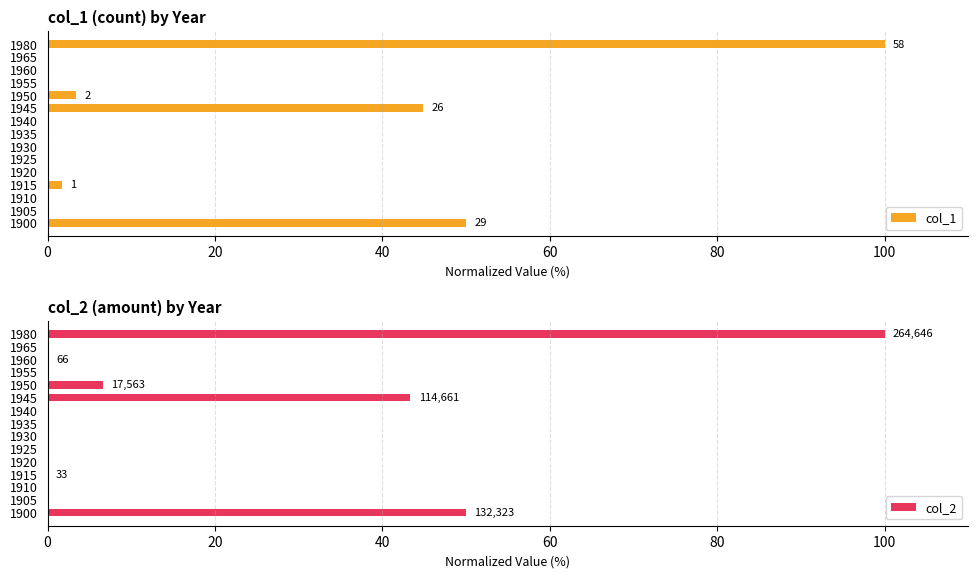

Reading left to right, extract all data points from this chart.

col_1: 50.0	0.0	0.0	1.7	0.0	0.0	0.0	0.0	0.0	44.8	3.4	0.0	0.0	0.0	100.0
col_2: 50.0	0.0	0.0	0.0	0.0	0.0	0.0	0.0	0.0	43.3	6.6	0.0	0.0	0.0	100.0